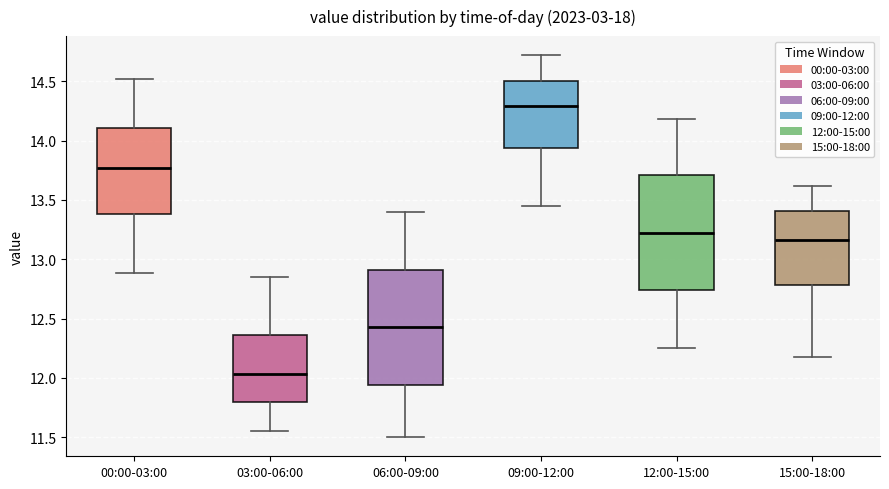

Where is the lower edge of the box for 15:00-18:00 on the y-axis? The values are not printed on the chart, so give them approximately, as read against the axis.

12.80